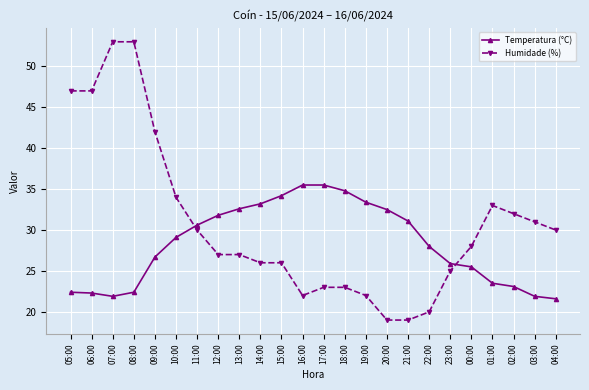

List the series in order of their overall mean, highest first.

Humidade (%), Temperatura (°C)